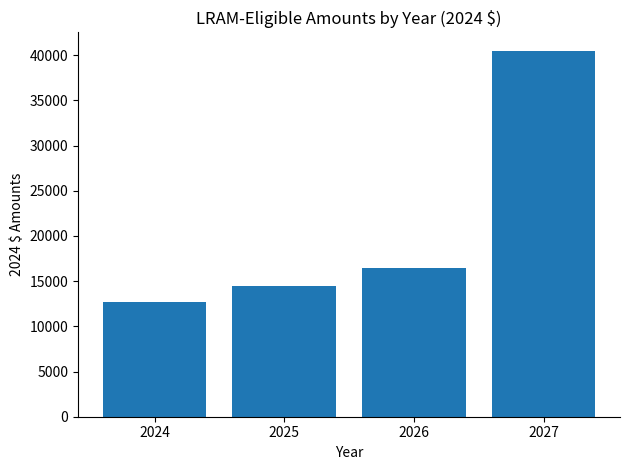

What is the sum of all values?

84010.0